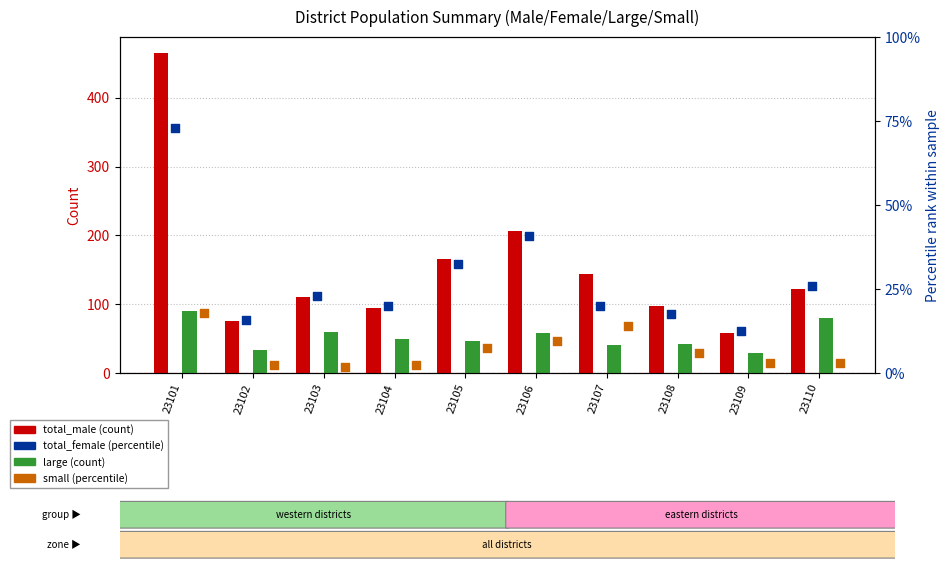

Which series has the largest Y range (max minus min)?

total_male